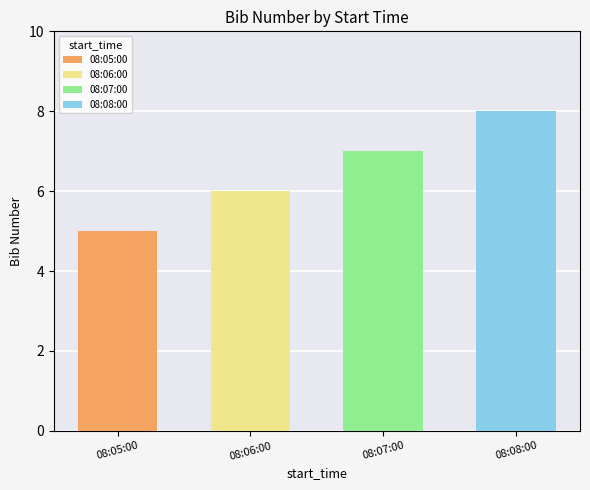

What is the change in value from 08:05:00 to 08:06:00?

+1